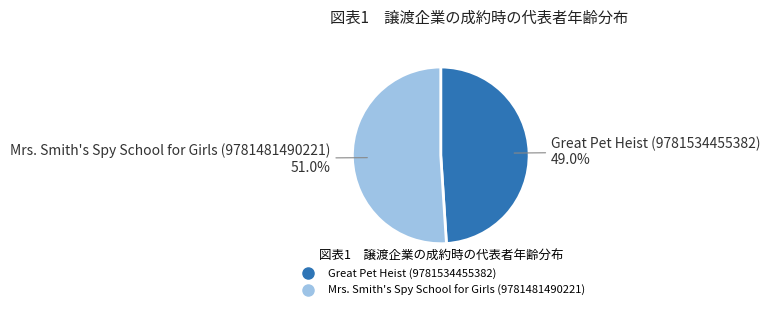

How many segments does this pie chart have?

2